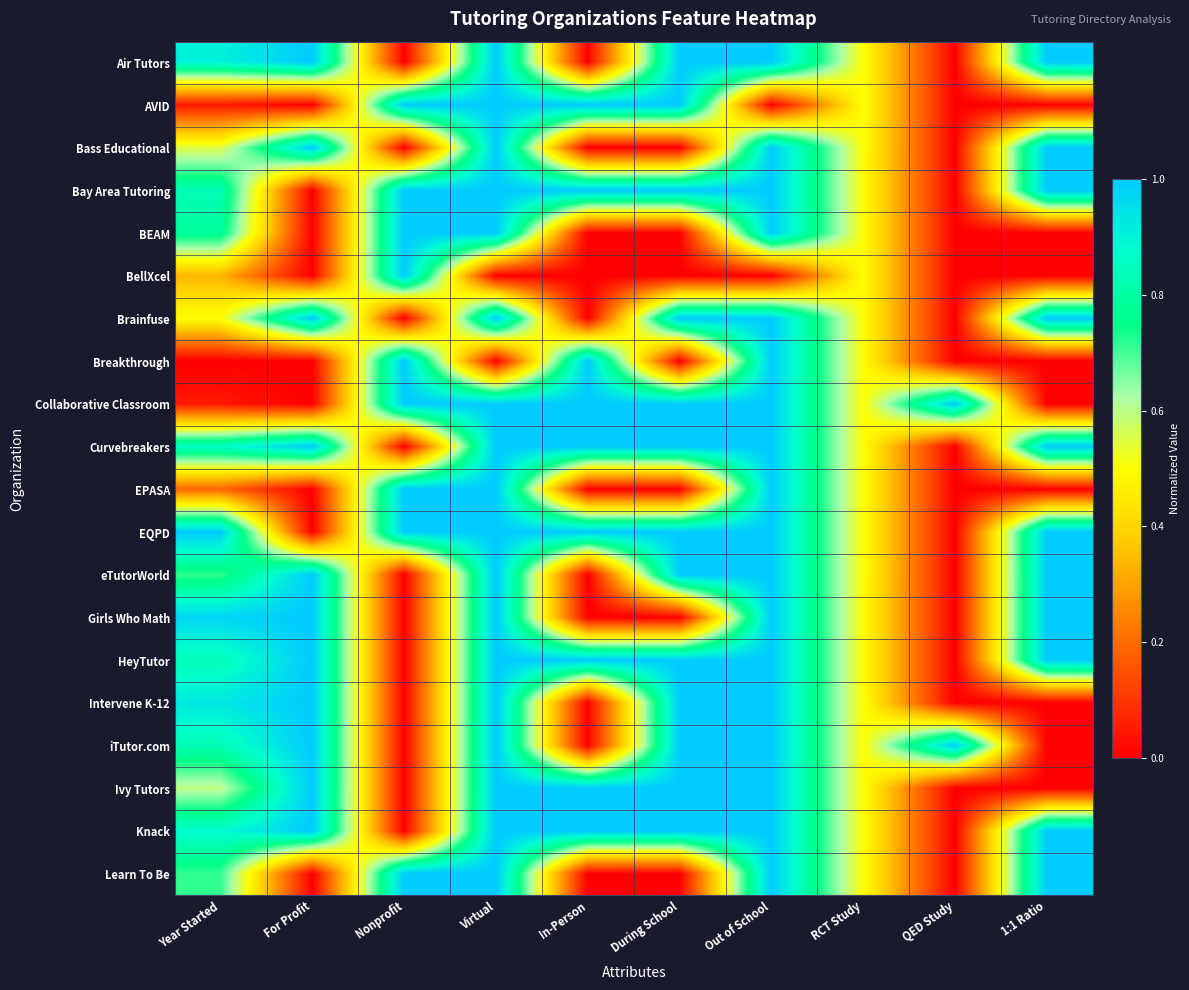

Reading right to left, transcribe all the data shown in this chart.

Air Tutors: 1:1 Ratio=1.0	QED Study=0.0	RCT Study=0.5	Out of School=1.0	During School=1.0	In-Person=0.0	Virtual=1.0	Nonprofit=0.0	For Profit=1.0	Year Started=0.9
AVID: 1:1 Ratio=0.0	QED Study=0.0	RCT Study=0.5	Out of School=0.0	During School=1.0	In-Person=1.0	Virtual=1.0	Nonprofit=1.0	For Profit=0.0	Year Started=0.0
Bass Educational: 1:1 Ratio=1.0	QED Study=0.0	RCT Study=0.5	Out of School=1.0	During School=0.0	In-Person=0.0	Virtual=1.0	Nonprofit=0.0	For Profit=1.0	Year Started=0.5
Bay Area Tutoring: 1:1 Ratio=1.0	QED Study=0.0	RCT Study=0.5	Out of School=1.0	During School=1.0	In-Person=1.0	Virtual=1.0	Nonprofit=1.0	For Profit=0.0	Year Started=0.8
BEAM: 1:1 Ratio=0.0	QED Study=0.0	RCT Study=0.5	Out of School=1.0	During School=0.0	In-Person=0.0	Virtual=1.0	Nonprofit=1.0	For Profit=0.0	Year Started=0.8
BellXcel: 1:1 Ratio=0.0	QED Study=0.0	RCT Study=0.5	Out of School=0.0	During School=0.0	In-Person=0.0	Virtual=0.0	Nonprofit=1.0	For Profit=0.0	Year Started=0.3
Brainfuse: 1:1 Ratio=1.0	QED Study=0.0	RCT Study=0.5	Out of School=1.0	During School=1.0	In-Person=0.0	Virtual=1.0	Nonprofit=0.0	For Profit=1.0	Year Started=0.5
Breakthrough: 1:1 Ratio=0.0	QED Study=0.0	RCT Study=0.5	Out of School=1.0	During School=0.0	In-Person=1.0	Virtual=0.0	Nonprofit=1.0	For Profit=0.0	Year Started=0.0
Collaborative Classroom: 1:1 Ratio=0.0	QED Study=1.0	RCT Study=0.5	Out of School=1.0	During School=1.0	In-Person=1.0	Virtual=1.0	Nonprofit=1.0	For Profit=0.0	Year Started=0.0
Curvebreakers: 1:1 Ratio=1.0	QED Study=0.0	RCT Study=0.5	Out of School=1.0	During School=1.0	In-Person=1.0	Virtual=1.0	Nonprofit=0.0	For Profit=1.0	Year Started=0.9
EPASA: 1:1 Ratio=0.0	QED Study=0.0	RCT Study=0.5	Out of School=1.0	During School=0.0	In-Person=0.0	Virtual=1.0	Nonprofit=1.0	For Profit=0.0	Year Started=0.2
EQPD: 1:1 Ratio=1.0	QED Study=0.0	RCT Study=0.5	Out of School=1.0	During School=1.0	In-Person=1.0	Virtual=1.0	Nonprofit=1.0	For Profit=0.0	Year Started=1.0
eTutorWorld: 1:1 Ratio=1.0	QED Study=0.0	RCT Study=0.5	Out of School=1.0	During School=1.0	In-Person=0.0	Virtual=1.0	Nonprofit=0.0	For Profit=1.0	Year Started=0.7
Girls Who Math: 1:1 Ratio=1.0	QED Study=0.0	RCT Study=0.5	Out of School=1.0	During School=0.0	In-Person=0.0	Virtual=1.0	Nonprofit=0.0	For Profit=1.0	Year Started=1.0
HeyTutor: 1:1 Ratio=1.0	QED Study=0.0	RCT Study=0.5	Out of School=1.0	During School=1.0	In-Person=1.0	Virtual=1.0	Nonprofit=0.0	For Profit=1.0	Year Started=0.8
Intervene K-12: 1:1 Ratio=0.0	QED Study=0.0	RCT Study=0.5	Out of School=1.0	During School=1.0	In-Person=0.0	Virtual=1.0	Nonprofit=0.0	For Profit=1.0	Year Started=0.9
iTutor.com: 1:1 Ratio=0.0	QED Study=1.0	RCT Study=0.5	Out of School=1.0	During School=1.0	In-Person=0.0	Virtual=1.0	Nonprofit=0.0	For Profit=1.0	Year Started=0.8
Ivy Tutors: 1:1 Ratio=0.0	QED Study=0.0	RCT Study=0.5	Out of School=1.0	During School=1.0	In-Person=1.0	Virtual=1.0	Nonprofit=0.0	For Profit=1.0	Year Started=0.6
Knack: 1:1 Ratio=1.0	QED Study=0.0	RCT Study=0.5	Out of School=1.0	During School=1.0	In-Person=1.0	Virtual=1.0	Nonprofit=0.0	For Profit=1.0	Year Started=0.9
Learn To Be: 1:1 Ratio=1.0	QED Study=0.0	RCT Study=0.5	Out of School=1.0	During School=0.0	In-Person=0.0	Virtual=1.0	Nonprofit=1.0	For Profit=0.0	Year Started=0.7